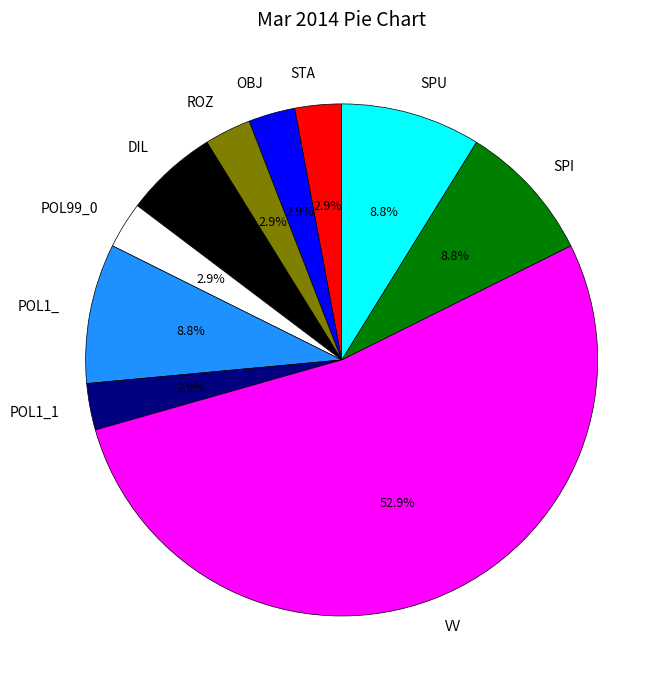

Combined, do SPU and OBJ account for over 50%?

No